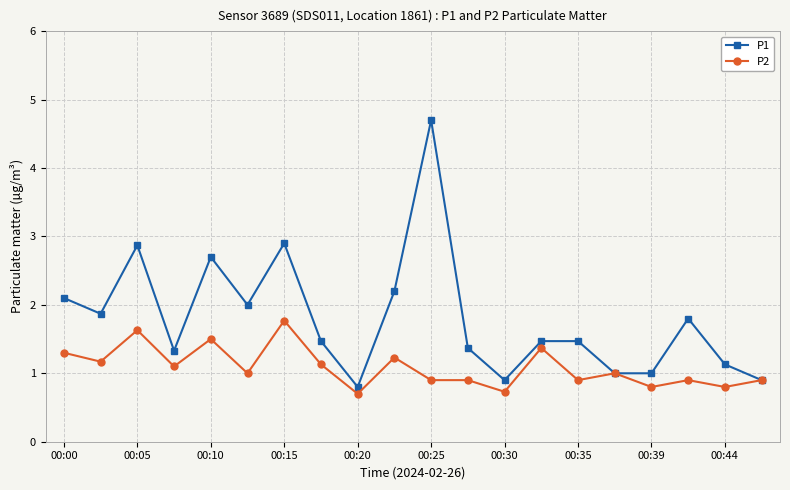

Rank the series by their average value, from highest to lowest.

P1, P2